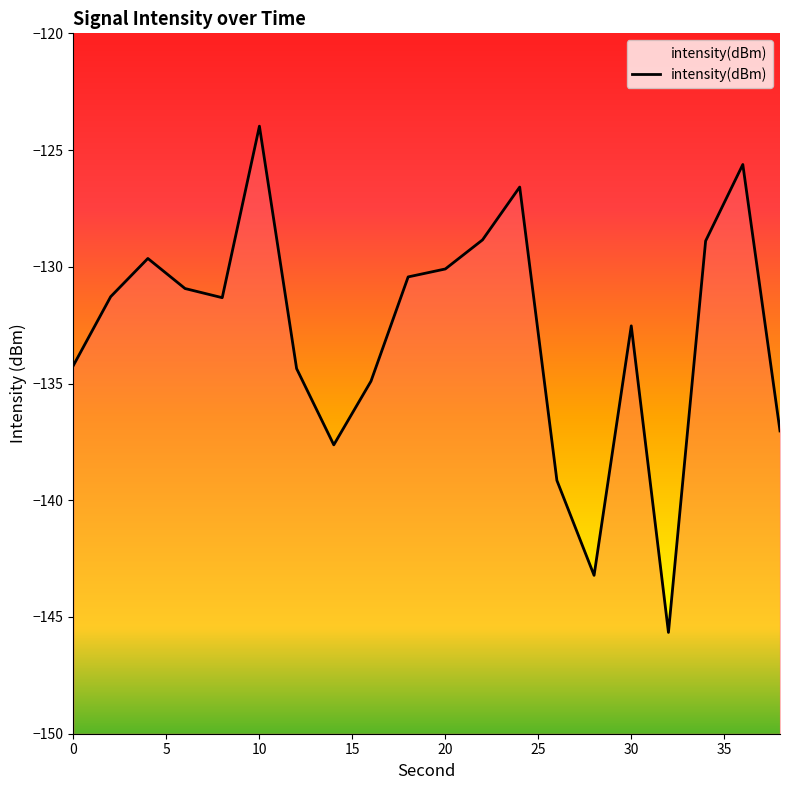

What is the maximum value shown in the chart?

-124.0